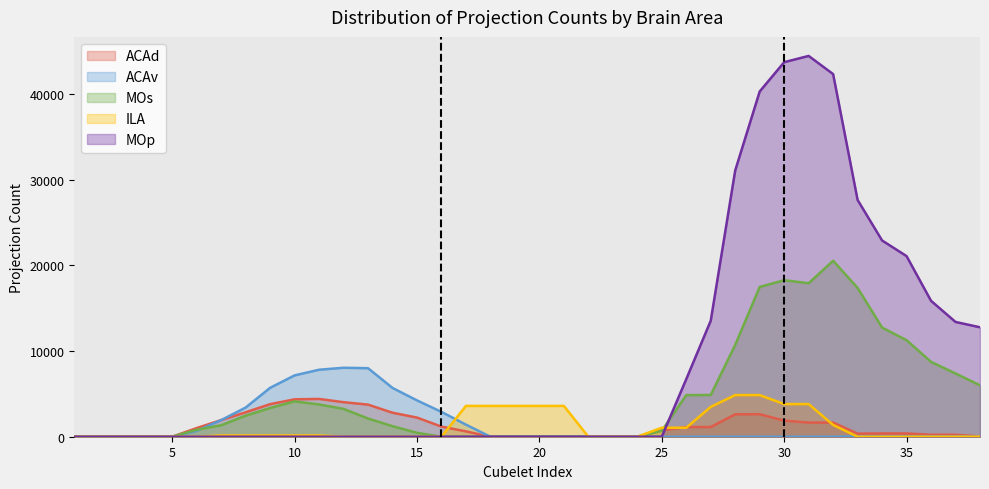

Count the number of categories in the chart.

38